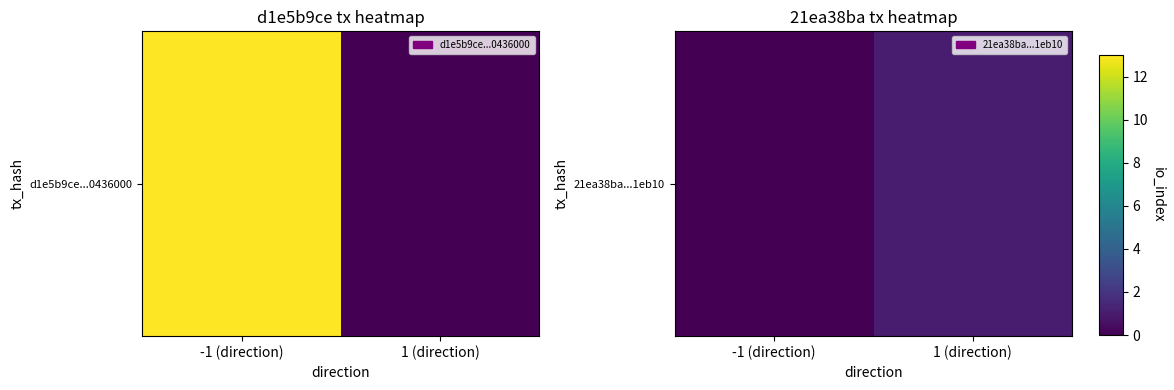

True or false: the data shows 1 at 1 (direction).

True